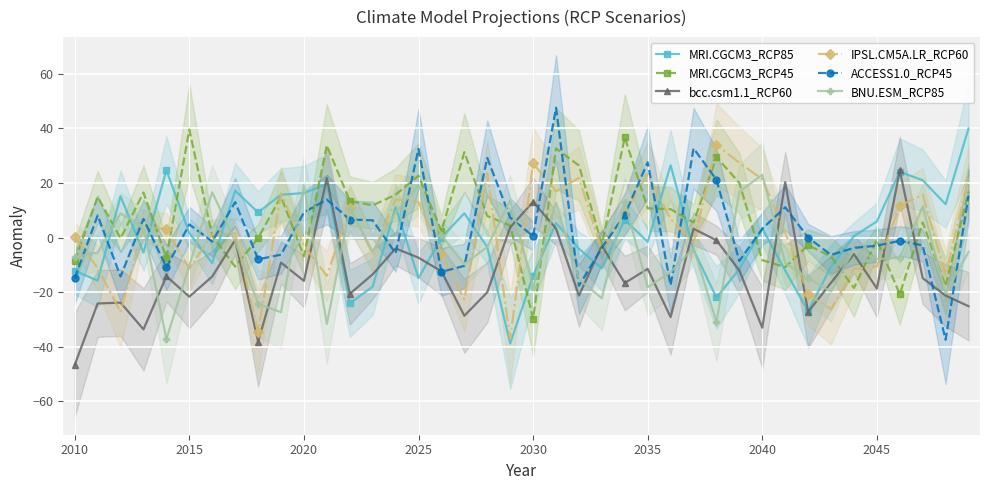

What is the approximate value of MRI.CGCM3_RCP45 at 2030?

-29.8